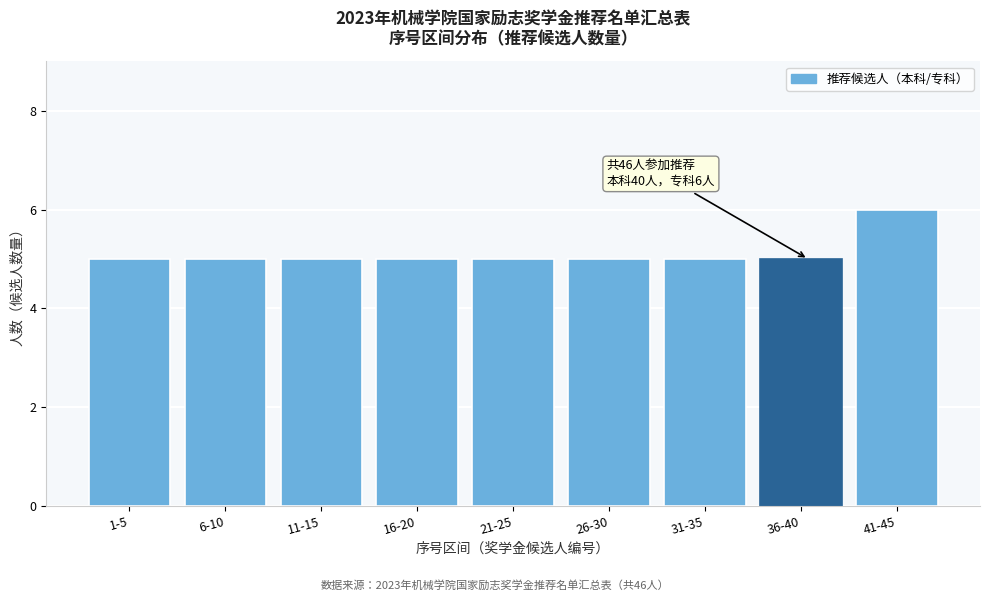

Reading left to right, transcribe all the data shown in this chart.

1-5=5	6-10=5	11-15=5	16-20=5	21-25=5	26-30=5	31-35=5	36-40=5	41-45=6